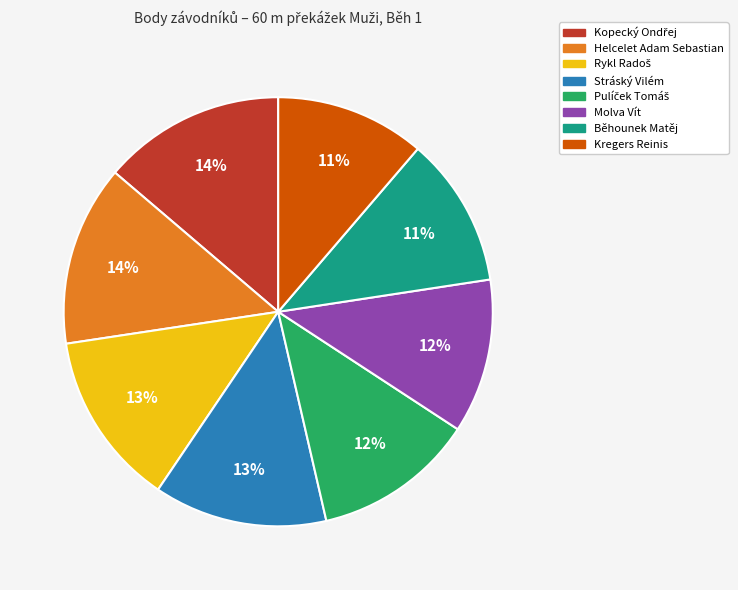

The Stráský Vilém slice represents 13% of the pie. True or false?

True